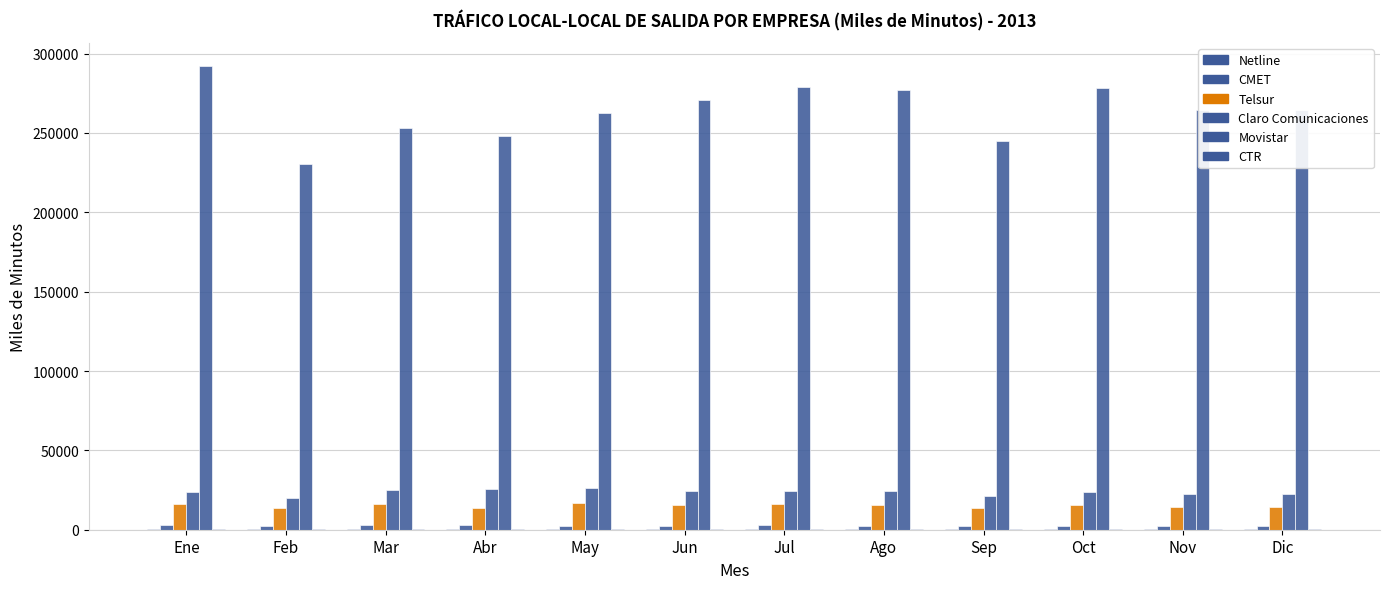

How many distinct data groups are displayed?

6